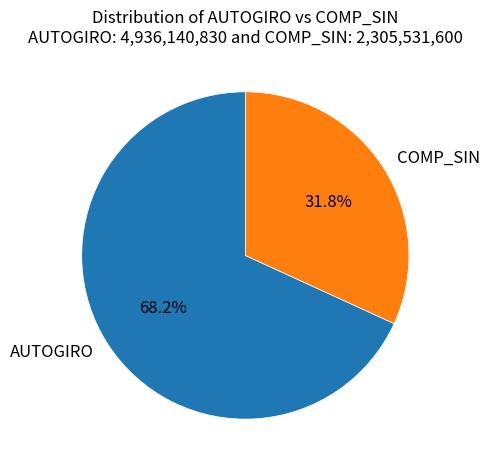

Count the number of slices in the pie.

2